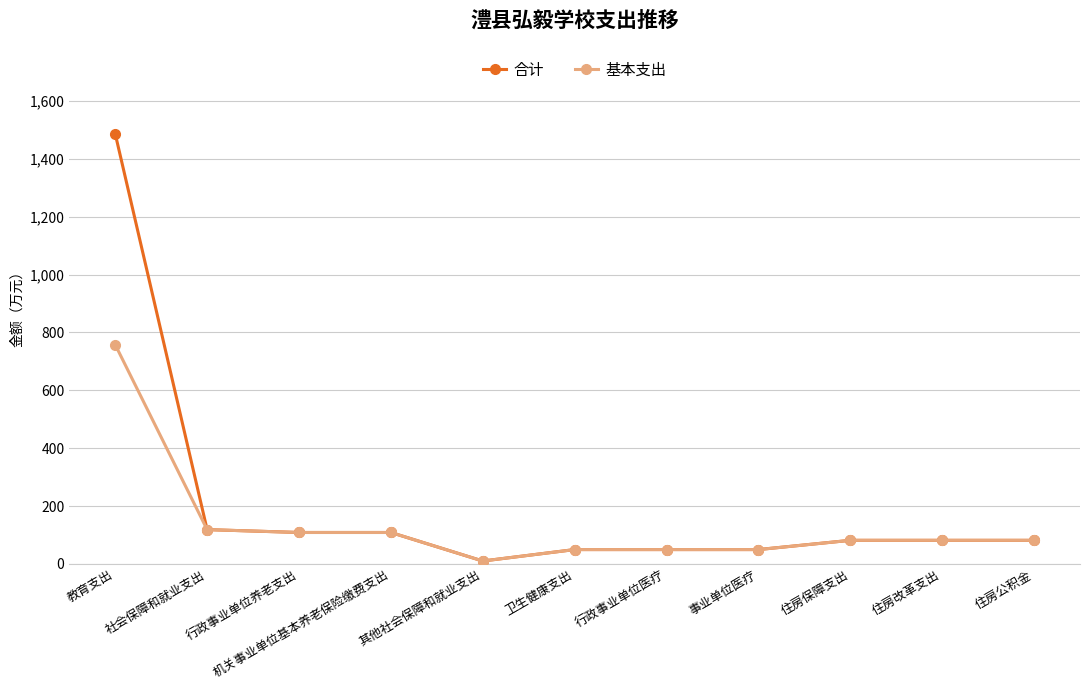

Which label corresponds to the smallest value in the chart?

其他社会保障和就业支出